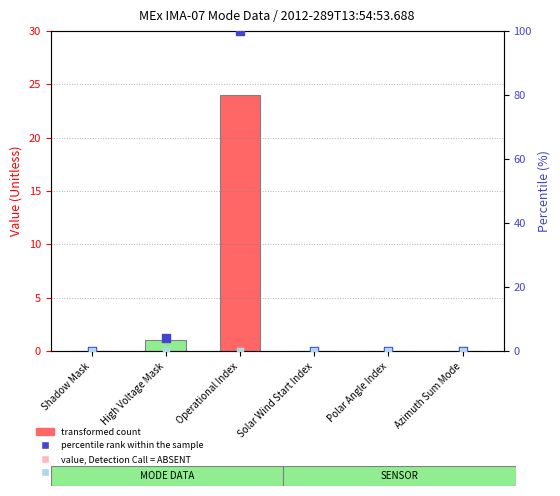

At how many categories does at least one series exceed 31?

1